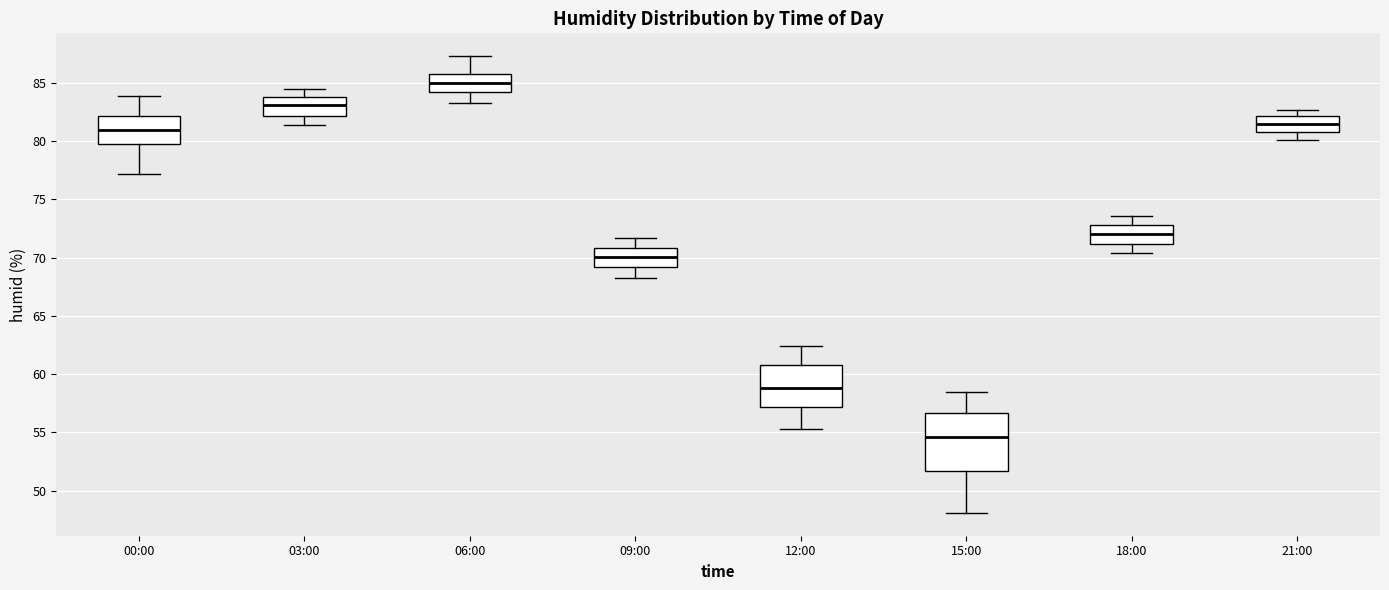

Which box is the tallest, from its lower edge to its upper edge?

15:00